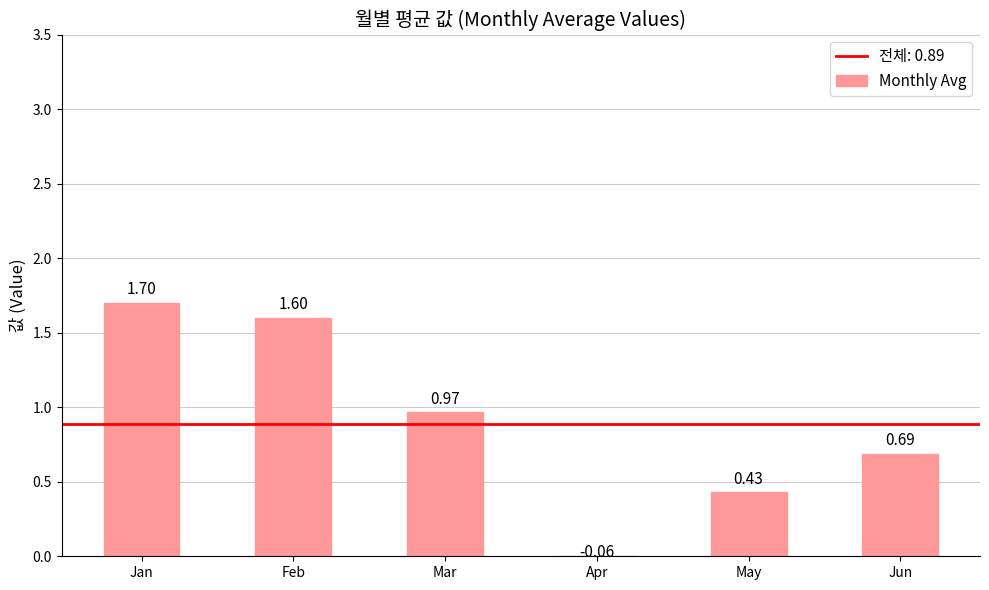

At which label does the data first exceed 0?

Jan